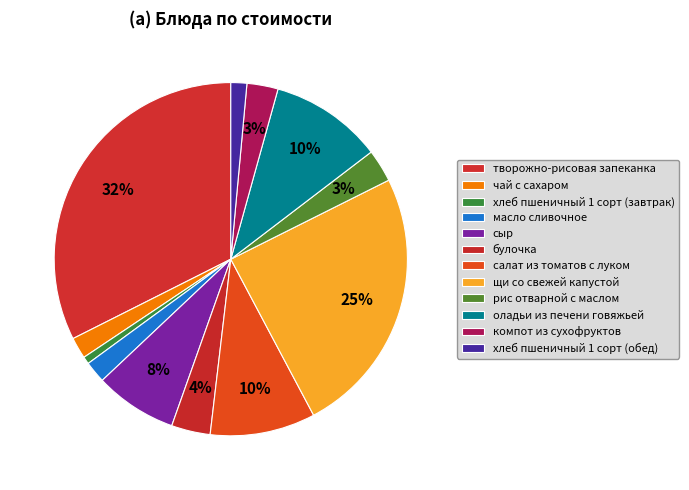

What is the total percentage of рис отварной с маслом and хлеб пшеничный 1 сорт (обед)?

4.5%